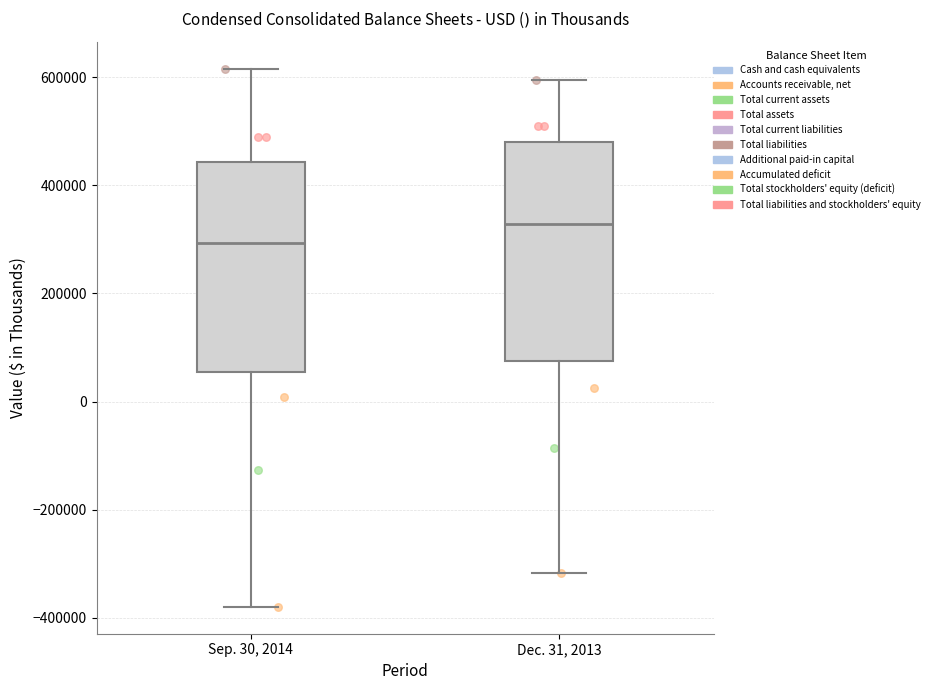

Reading left to right, transcribe this box plot: for each box, give where its median line is, the range the box spans, and where its two whiskers end, as read against the y-axis. The values are not printed on the chart, so give them approximately, as read against the axis.

Sep. 30, 2014: median 300000, box 60000 to 440000, whiskers -380000 to 620000
Dec. 31, 2013: median 320000, box 80000 to 480000, whiskers -320000 to 600000